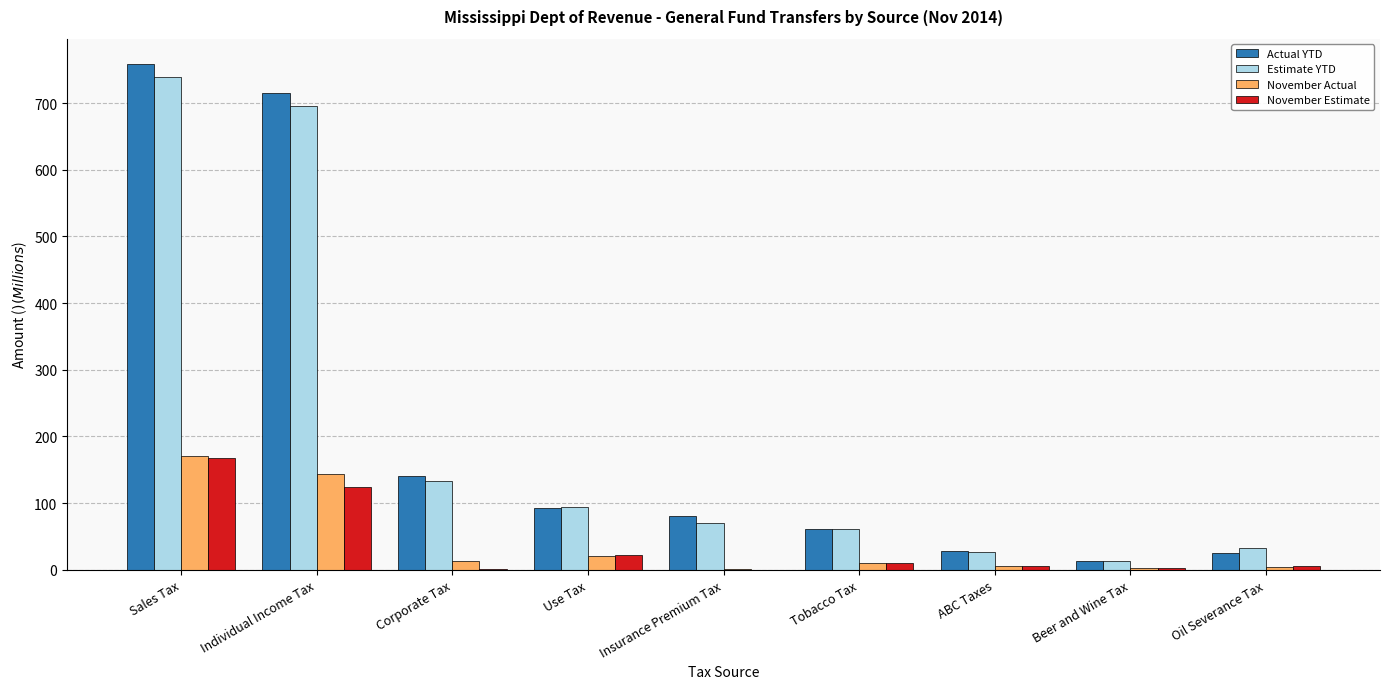

At which category is the sum across all series the highest?

Sales Tax